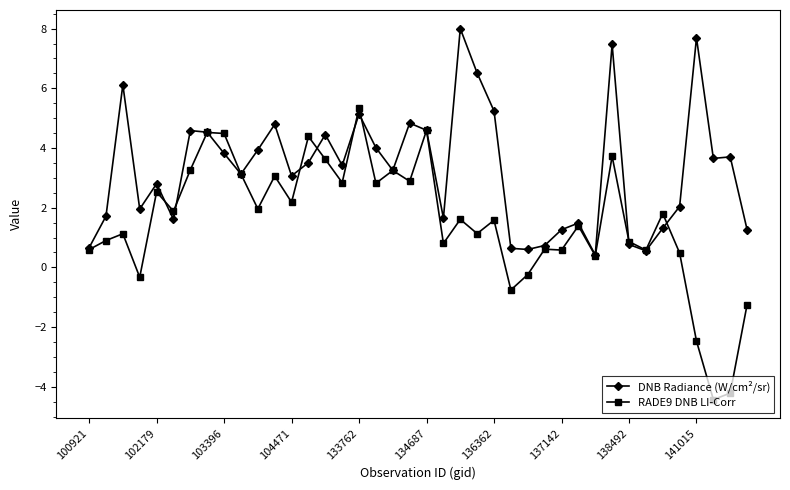

At how many categories does at least one series exceed 0?

40